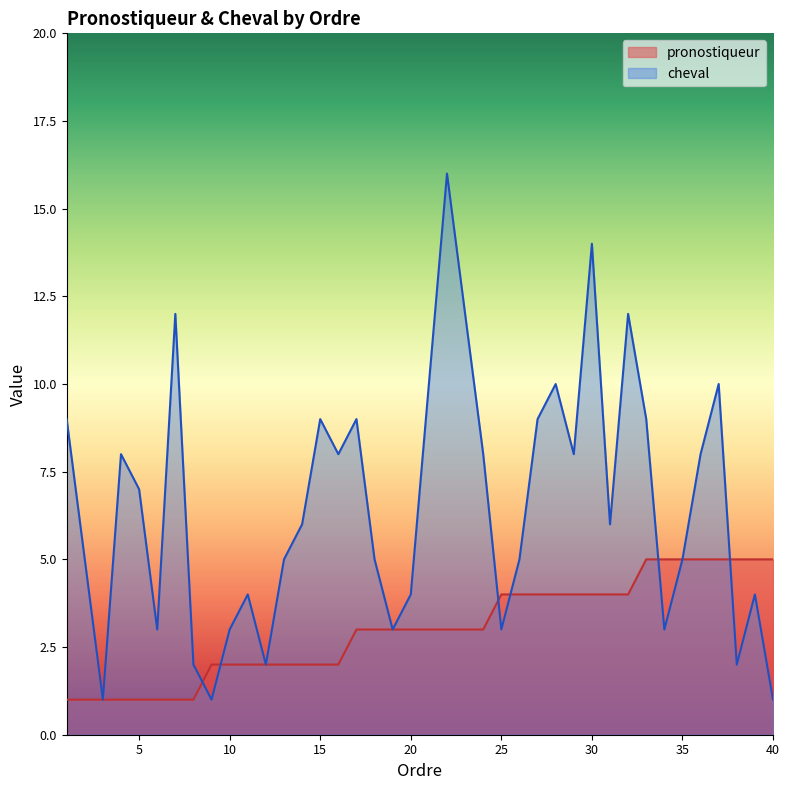

Rank the series at 26 from lowest to highest value.

pronostiqueur, cheval